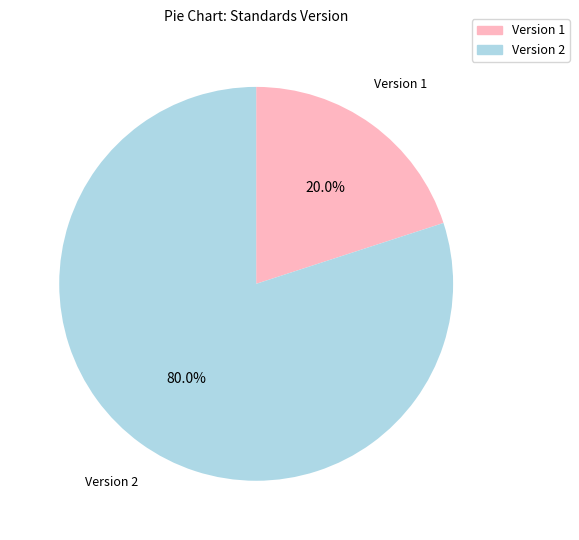

Is there any slice that represents more than half of the pie?

Yes